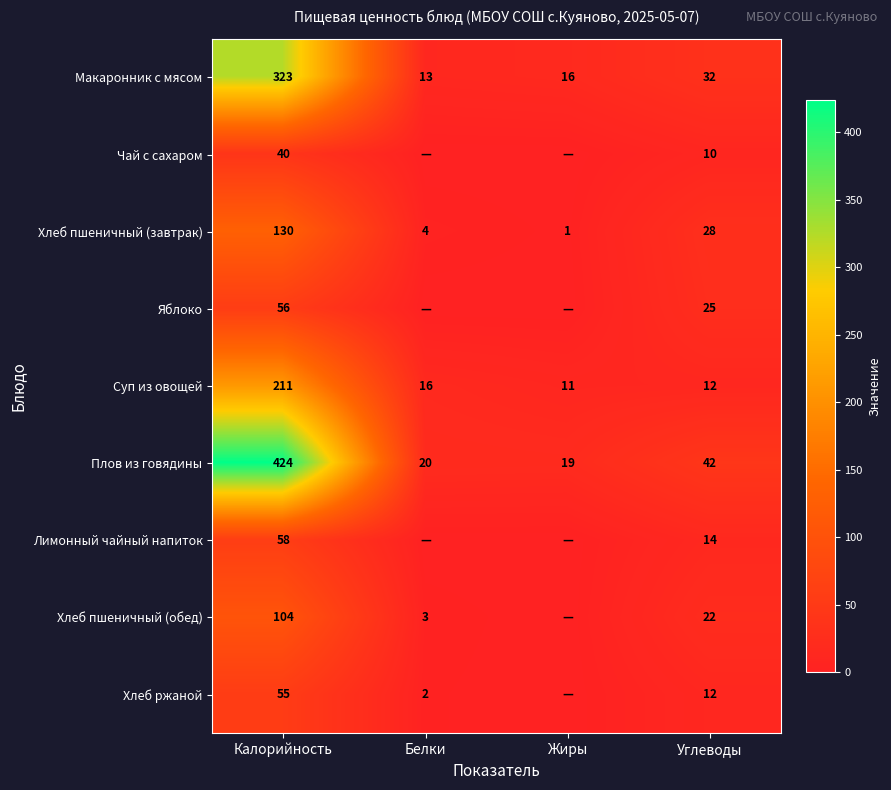

How many values in the Макаронник с мясом series are below 32?

2